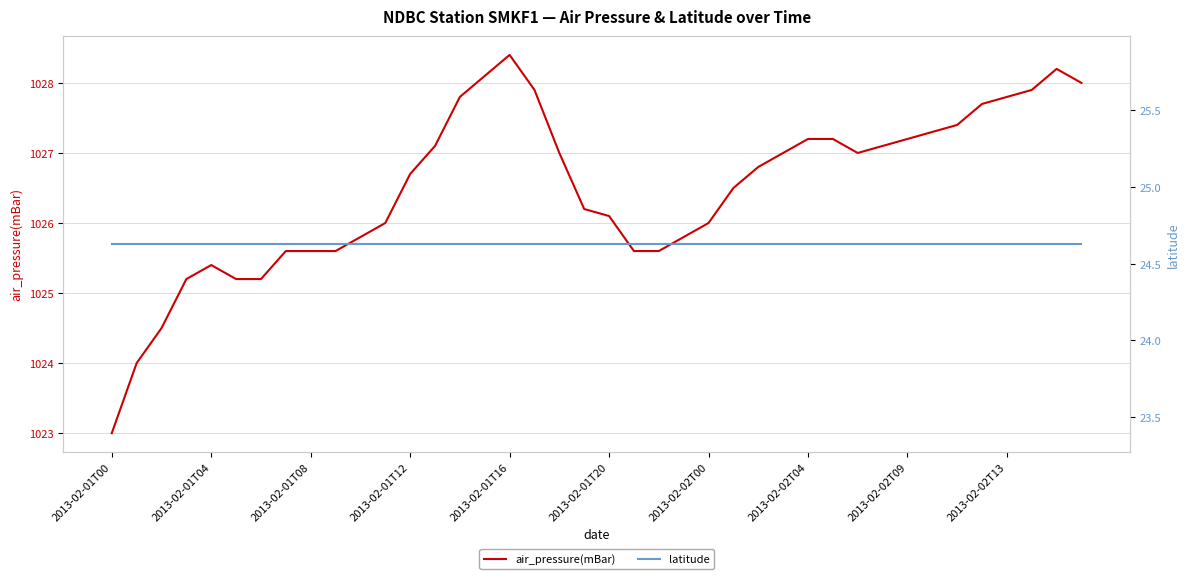

Rank the series by their maximum value, from highest to lowest.

air_pressure(mBar), latitude